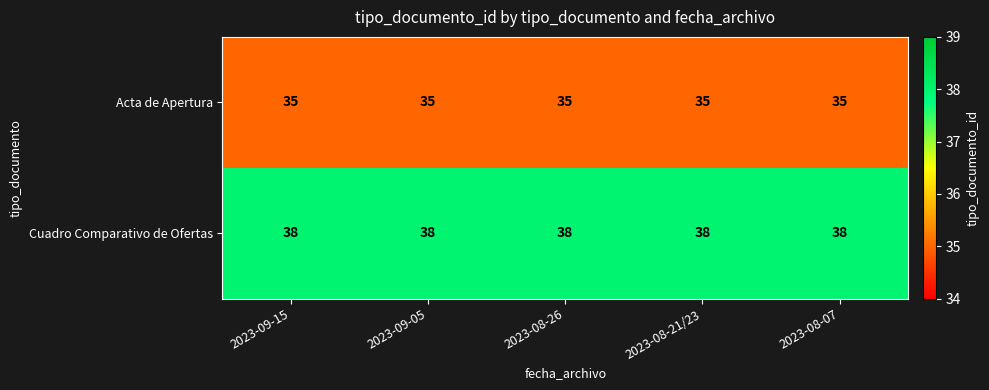

What is the approximate value of Cuadro Comparativo de Ofertas at 2023-09-05?

38